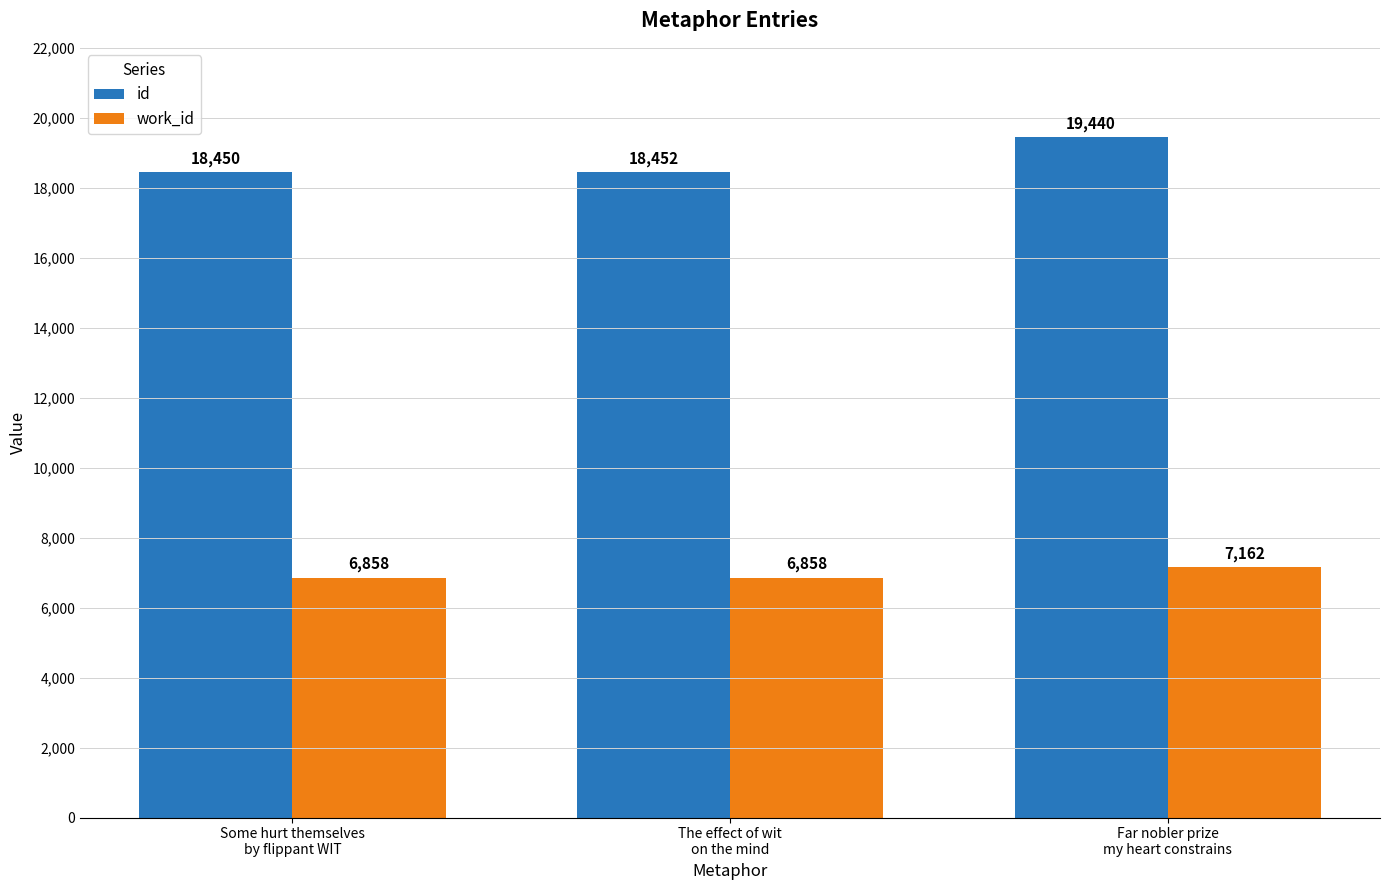

What position from the right is Some hurt themselves
by flippant WIT?

3